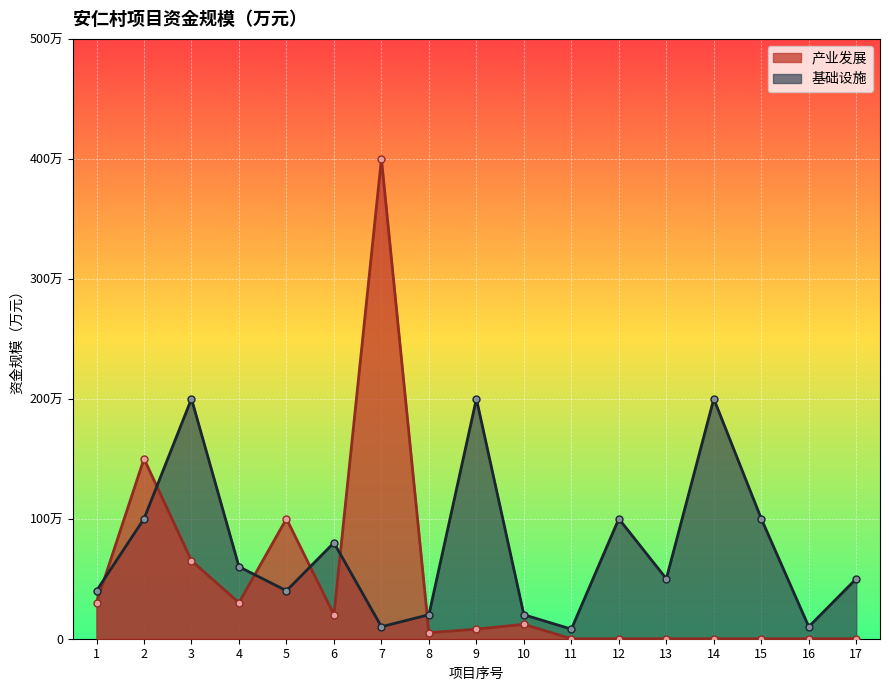

Is it true that the value at 2 is 27?

False